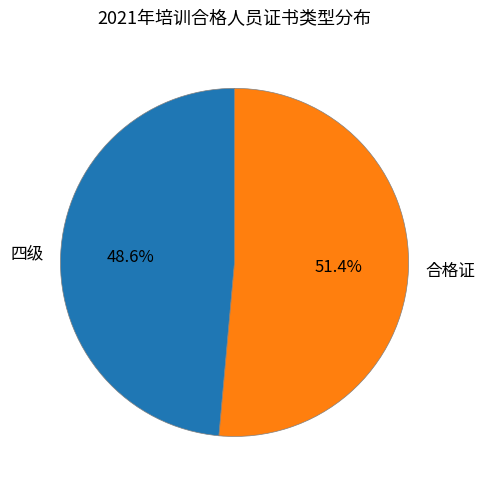

To the nearest percent, what percentage of the pie is 合格证?

51%